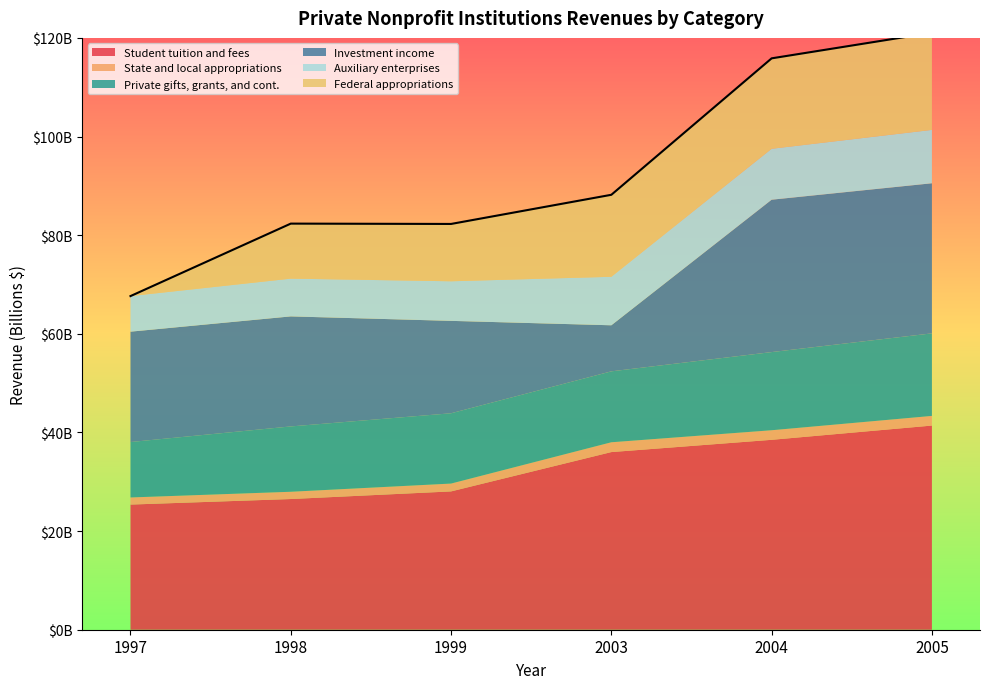

The value of Private gifts, grants, and cont. at 2005 is 16738916150. True or false?

True